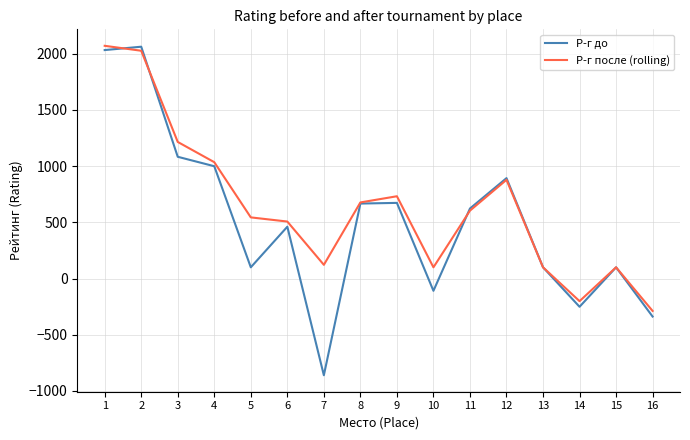

What is the difference between the highest and lowest values at 14?

50